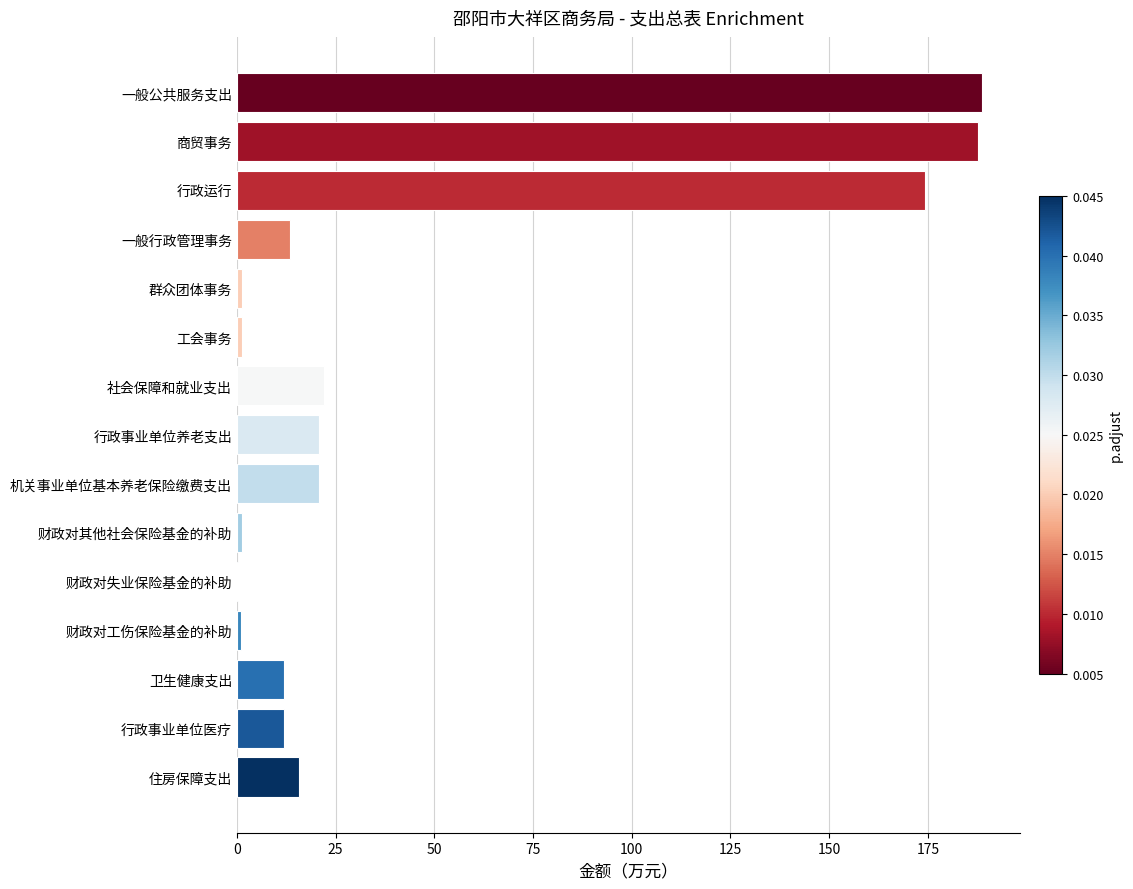

How many distinct data groups are displayed?

1